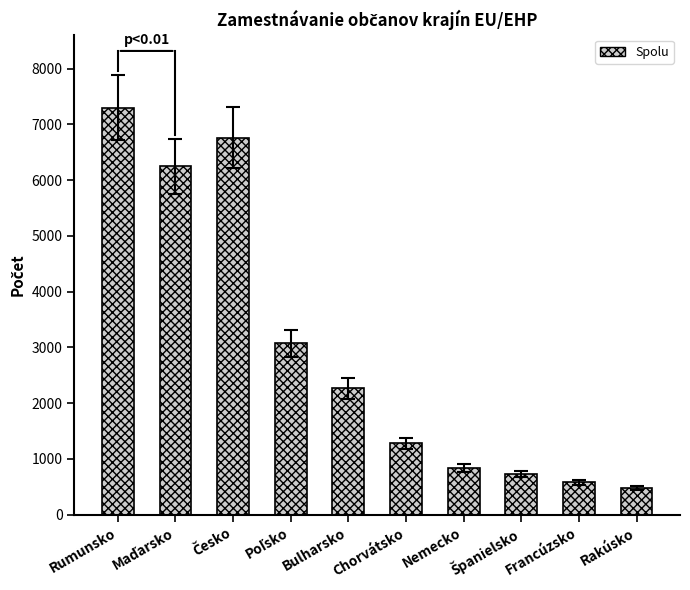

What is the smallest value displayed?

481